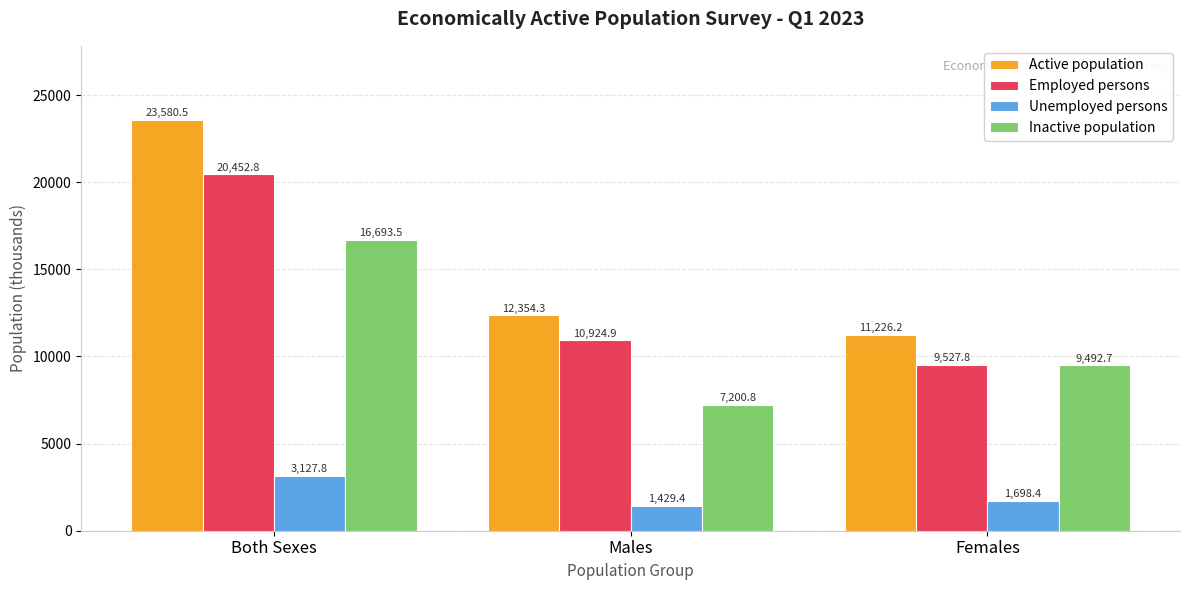

How many series are shown in this chart?

4